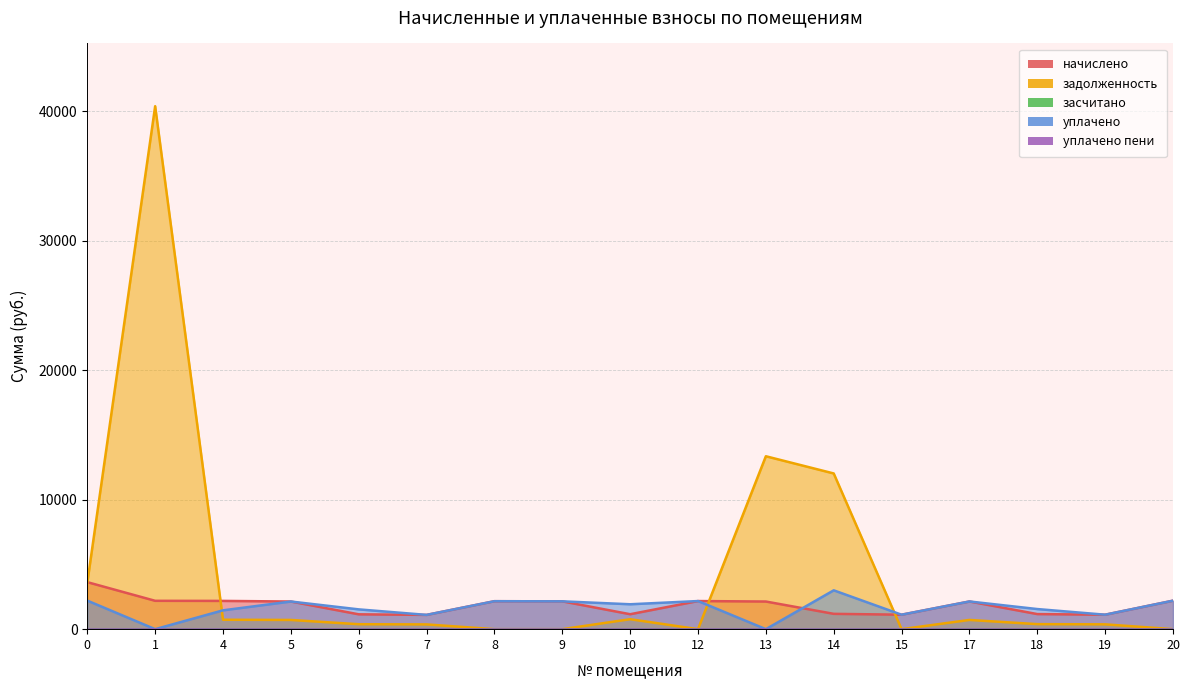

Which series has the largest total across all categories?

задолженность